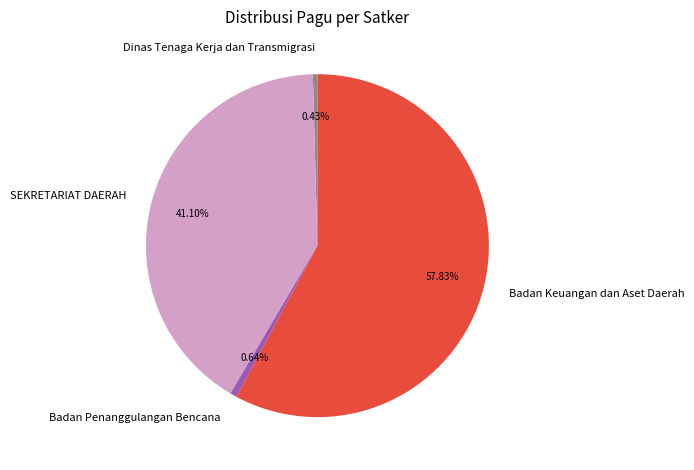

Does Badan Keuangan dan Aset Daerah account for over 50% of the chart?

Yes